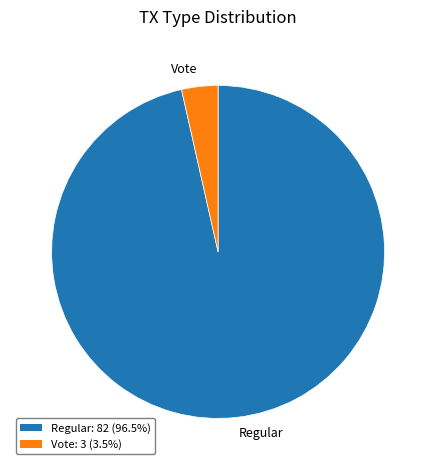

Rank the categories by value from highest to lowest.

Regular, Vote